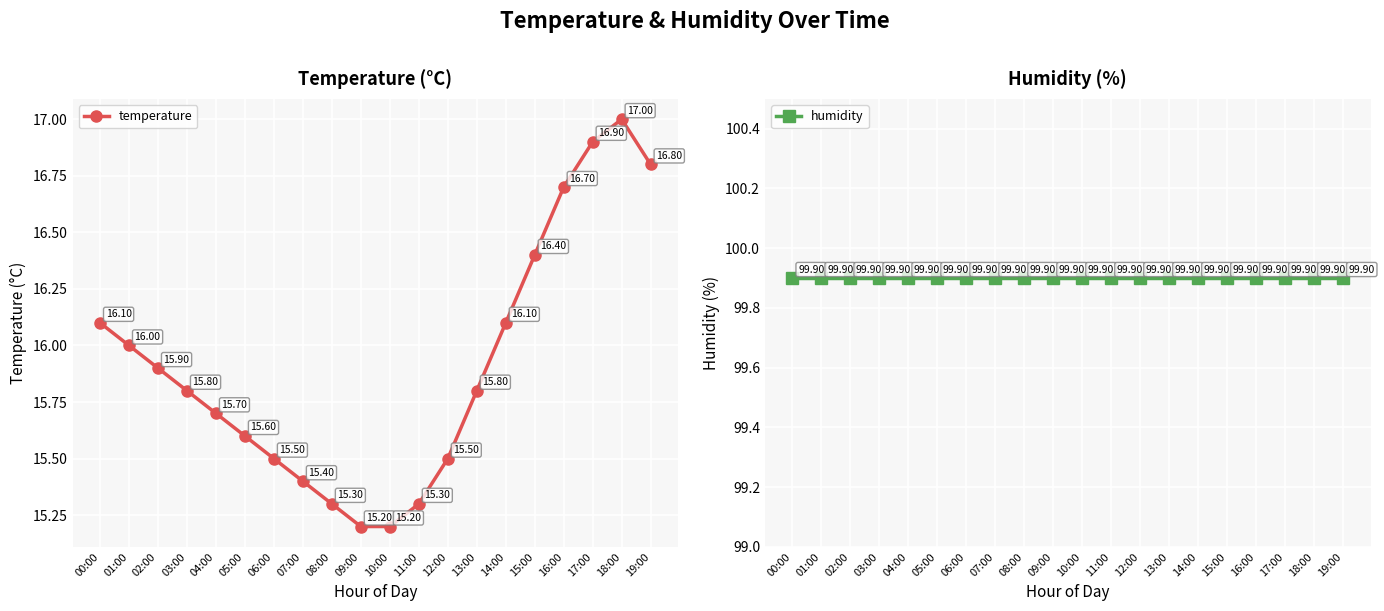

List the labels in order of temperature value, largest first.

18:00, 17:00, 19:00, 16:00, 15:00, 00:00, 14:00, 01:00, 02:00, 03:00, 13:00, 04:00, 05:00, 06:00, 12:00, 07:00, 08:00, 11:00, 09:00, 10:00